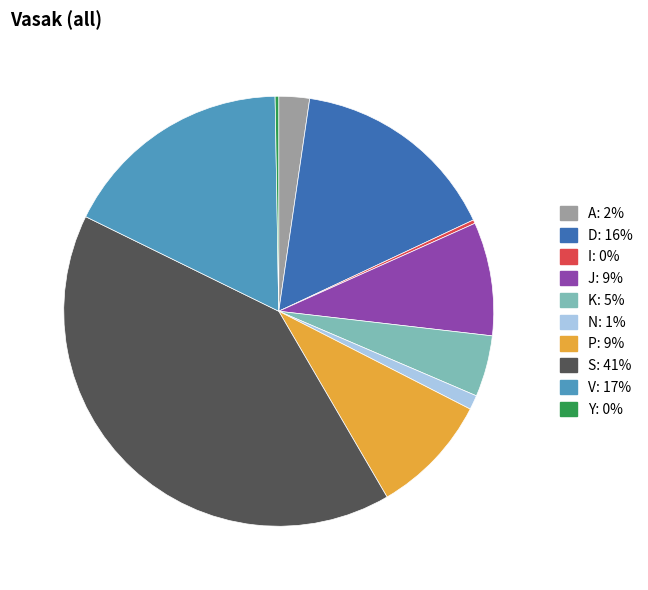

Does V represent more than half of the total?

No